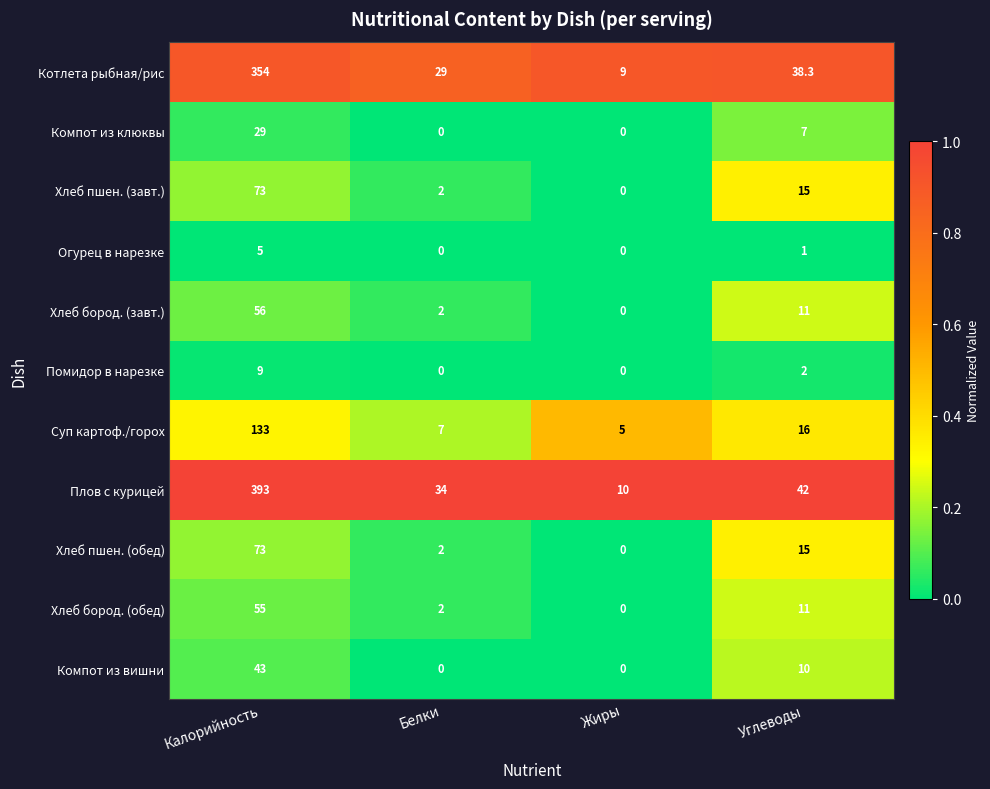

At which label is Помидор в нарезке closest to 4?

Углеводы